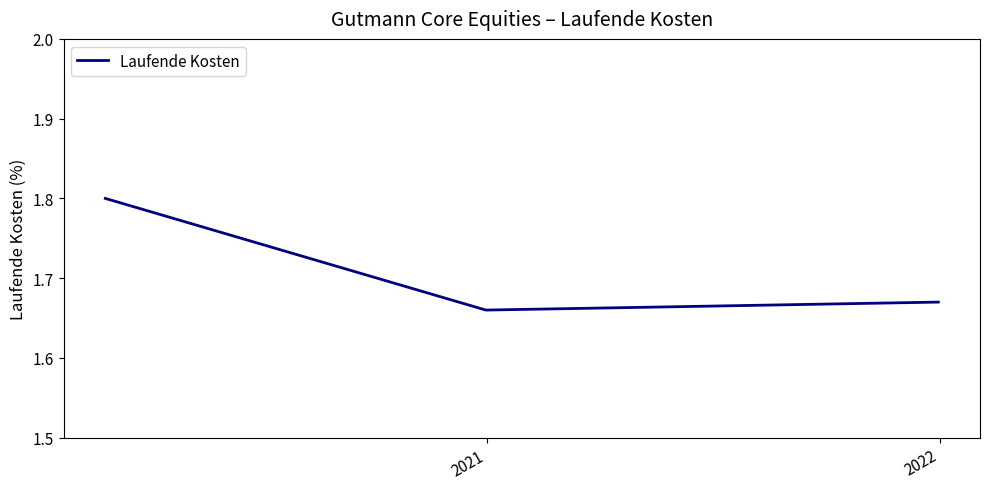

How many lines are shown in the chart?

1